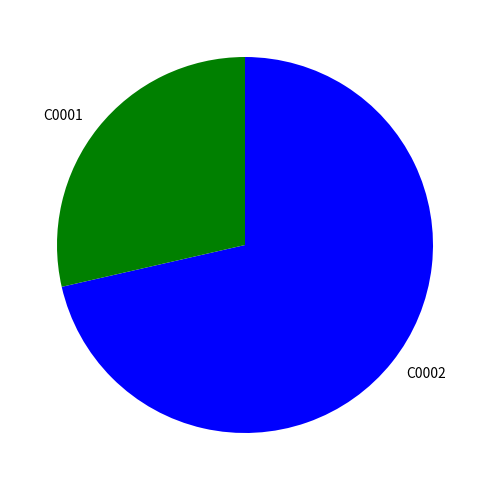

Is the sum of C0002 and C0001 greater than half?

Yes